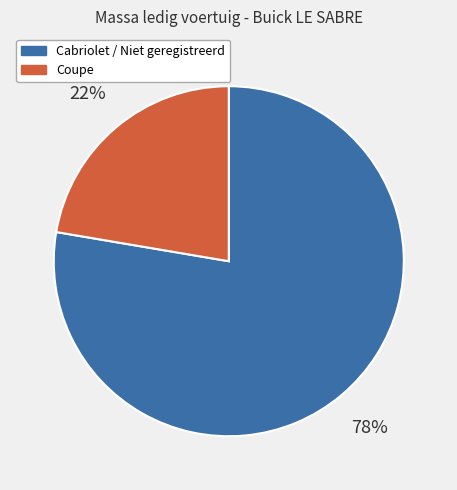

To the nearest percent, what is the average slice percentage?

50%